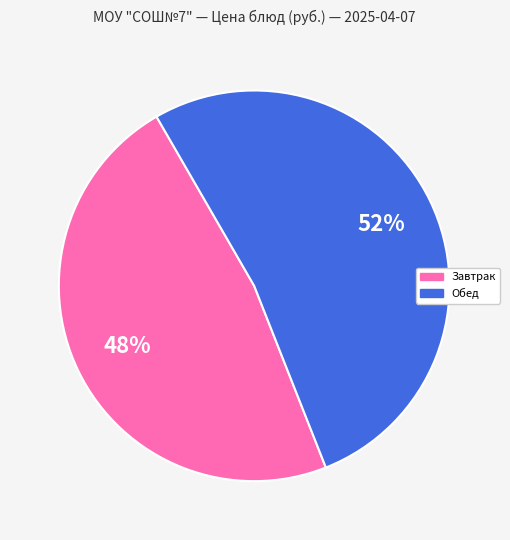

To the nearest percent, what portion does Завтрак represent?

48%